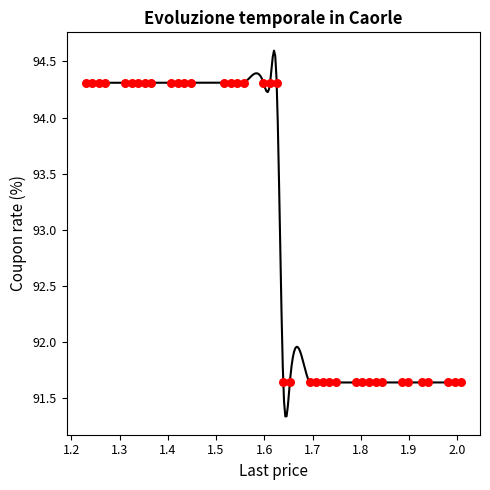

What is the range of Y values (max minus min)?

2.7